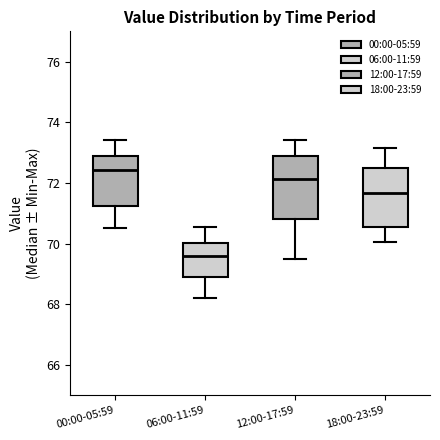

Reading left to right, transcribe this box plot: for each box, give where its median line is, the range the box spans, and where its two whiskers end, as read against the y-axis. The values are not printed on the chart, so give them approximately, as read against the axis.

00:00-05:59: median 72.4, box 71.2 to 72.8, whiskers 70.6 to 73.4
06:00-11:59: median 69.6, box 69.0 to 70.0, whiskers 68.2 to 70.6
12:00-17:59: median 72.2, box 70.8 to 72.8, whiskers 69.6 to 73.4
18:00-23:59: median 71.6, box 70.6 to 72.4, whiskers 70.0 to 73.2